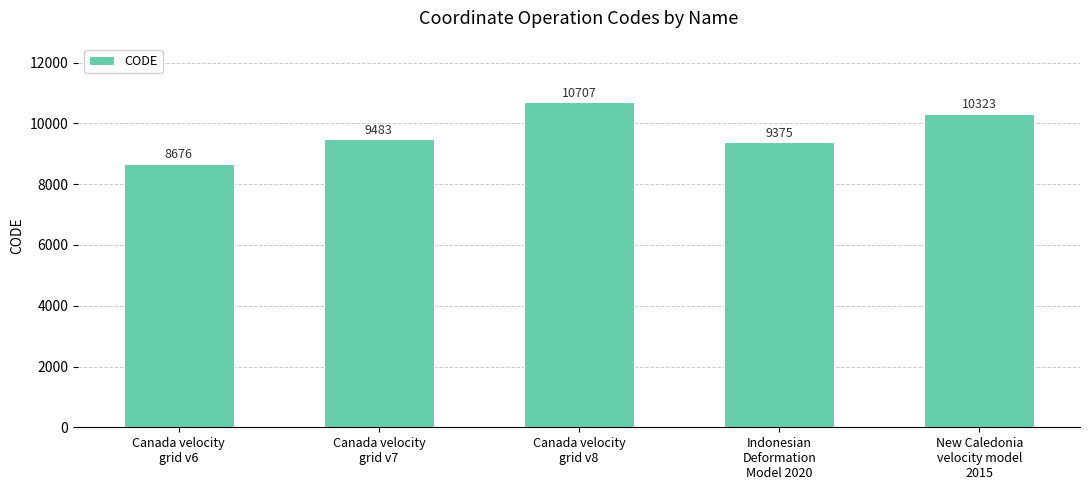

Reading left to right, list all the values displayed in this chart.

8676	9483	10707	9375	10323